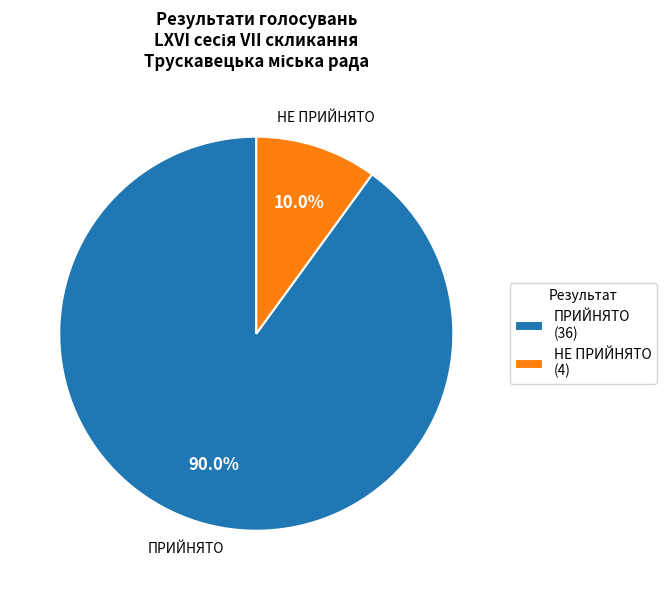

Which category has the smallest portion of the pie?

НЕ ПРИЙНЯТО